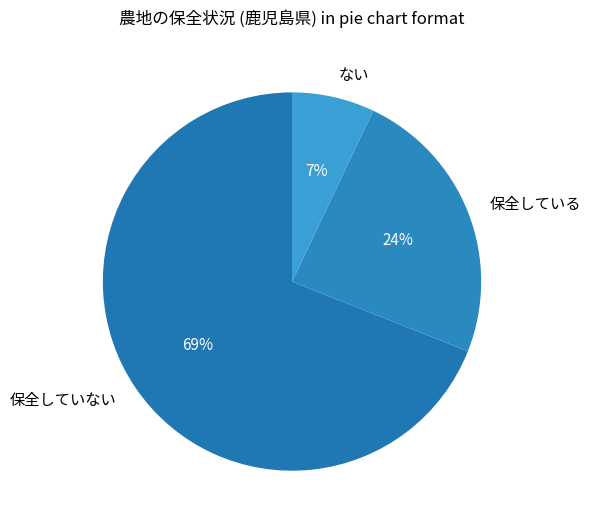

Count the number of slices in the pie.

3